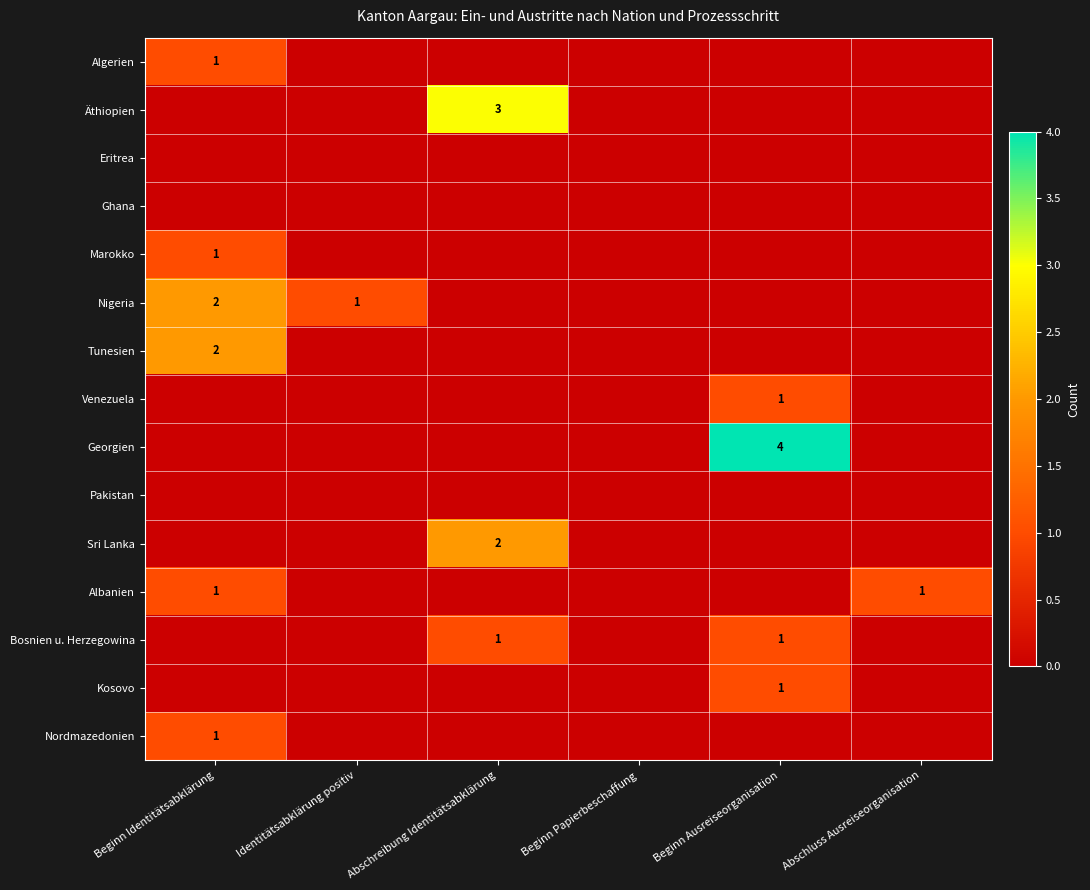

Is it true that Bosnien u. Herzegowina equals 1 at Abschreibung Identitätsabklärung?

True